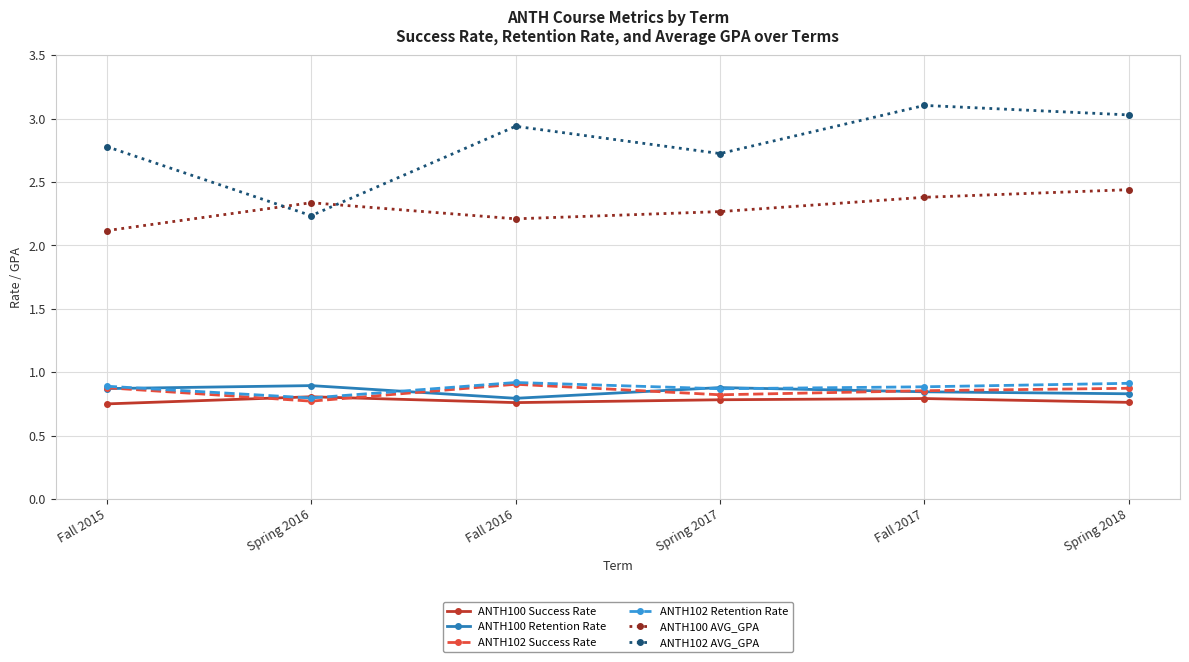

What is the sum of all ANTH100 Success Rate values?

4.7